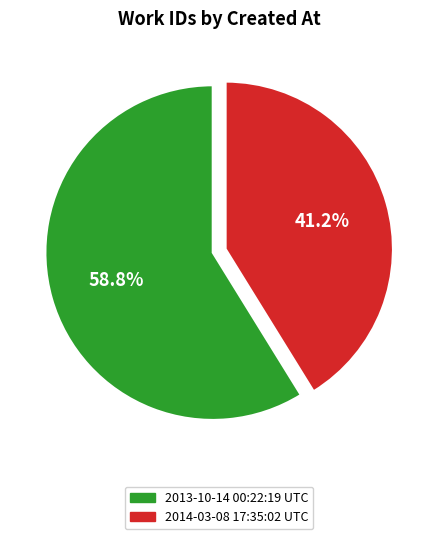

Which category has the smallest portion of the pie?

2014-03-08 17:35:02 UTC